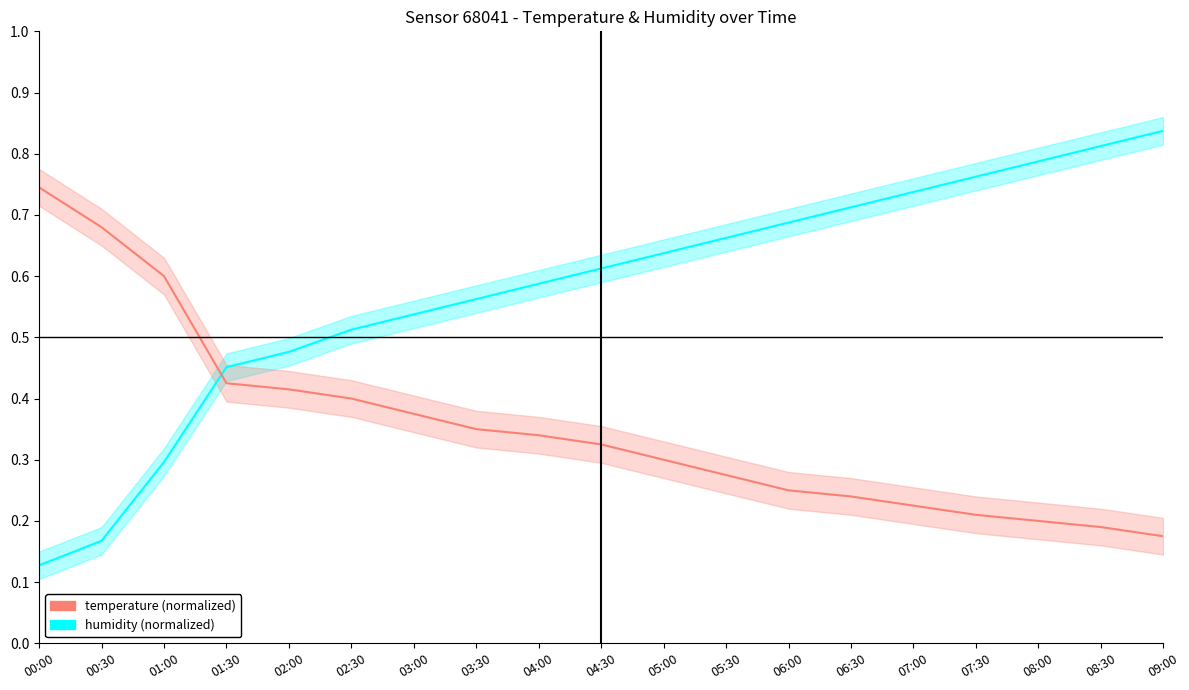

Reading right to left, extract all data points from this chart.

humidity: 0.8	0.8	0.8	0.8	0.7	0.7	0.7	0.7	0.6	0.6	0.6	0.6	0.5	0.5	0.5	0.5	0.3	0.2	0.1
temperature: 0.2	0.2	0.2	0.2	0.2	0.2	0.2	0.3	0.3	0.3	0.3	0.3	0.4	0.4	0.4	0.4	0.6	0.7	0.7